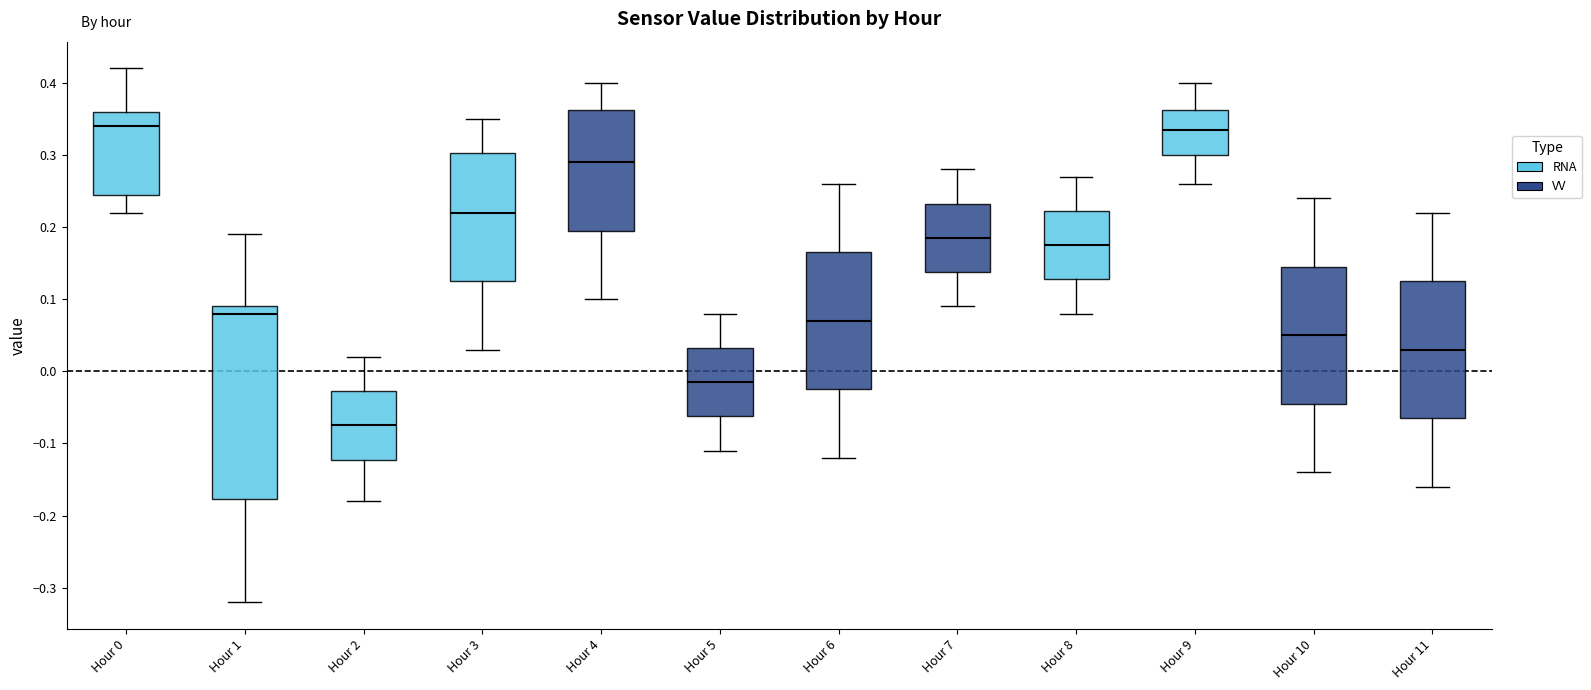

Reading left to right, transcribe this box plot: for each box, give where its median line is, the range the box spans, and where its two whiskers end, as read against the y-axis. The values are not printed on the chart, so give them approximately, as read against the axis.

Hour 0: median 0.34, box 0.25 to 0.36, whiskers 0.22 to 0.42
Hour 1: median 0.08, box -0.18 to 0.09, whiskers -0.32 to 0.19
Hour 2: median -0.07, box -0.12 to -0.03, whiskers -0.18 to 0.02
Hour 3: median 0.22, box 0.13 to 0.30, whiskers 0.03 to 0.35
Hour 4: median 0.29, box 0.20 to 0.36, whiskers 0.10 to 0.40
Hour 5: median -0.01, box -0.06 to 0.03, whiskers -0.11 to 0.08
Hour 6: median 0.07, box -0.02 to 0.17, whiskers -0.12 to 0.26
Hour 7: median 0.19, box 0.14 to 0.23, whiskers 0.09 to 0.28
Hour 8: median 0.18, box 0.13 to 0.22, whiskers 0.08 to 0.27
Hour 9: median 0.34, box 0.30 to 0.36, whiskers 0.26 to 0.40
Hour 10: median 0.05, box -0.04 to 0.15, whiskers -0.14 to 0.24
Hour 11: median 0.03, box -0.06 to 0.13, whiskers -0.16 to 0.22